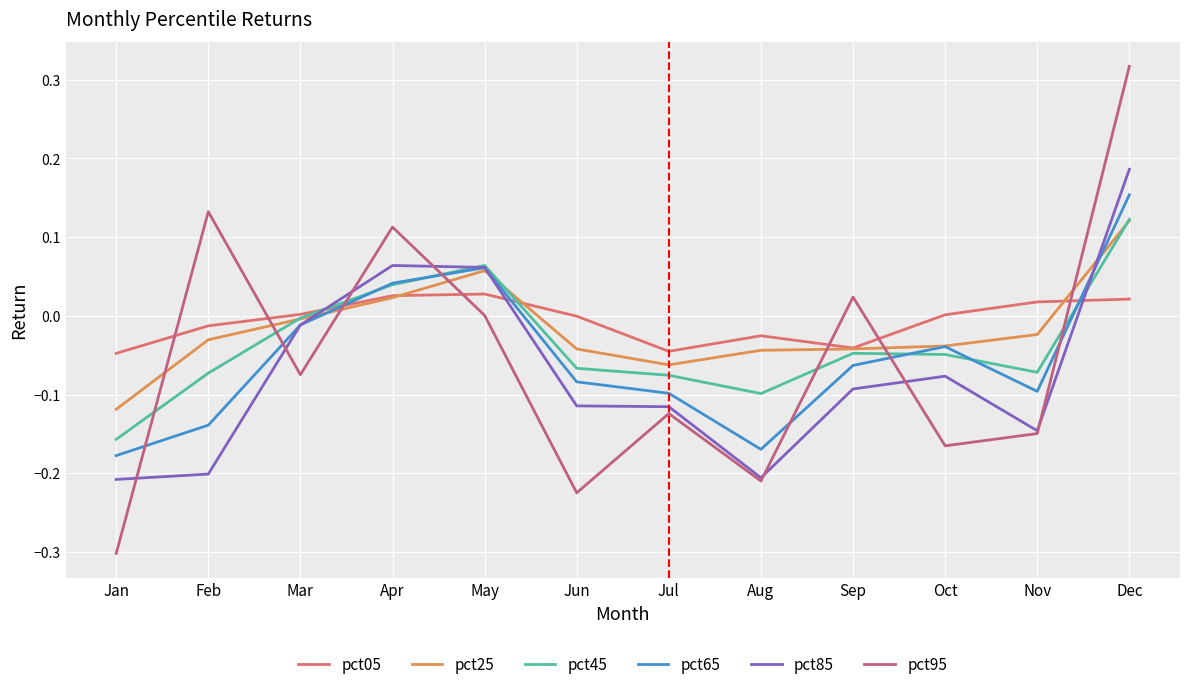

What is the lowest value of the pct85 series?

-0.2